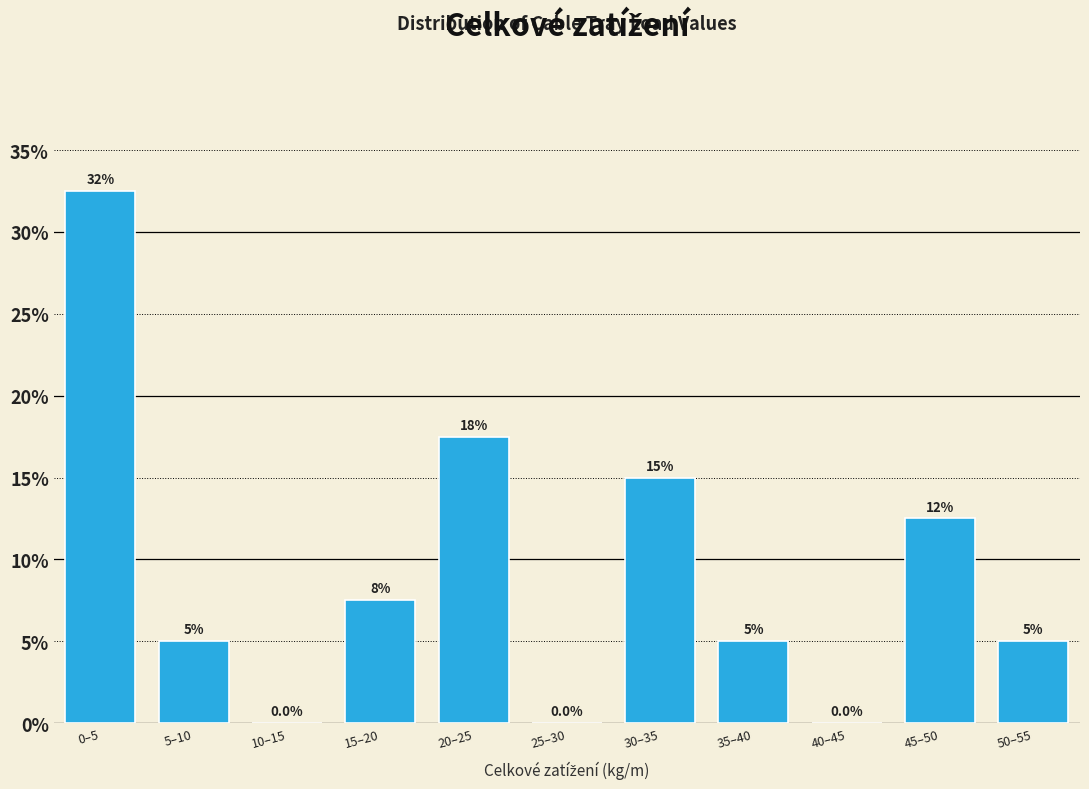

Are the bars horizontal?

No